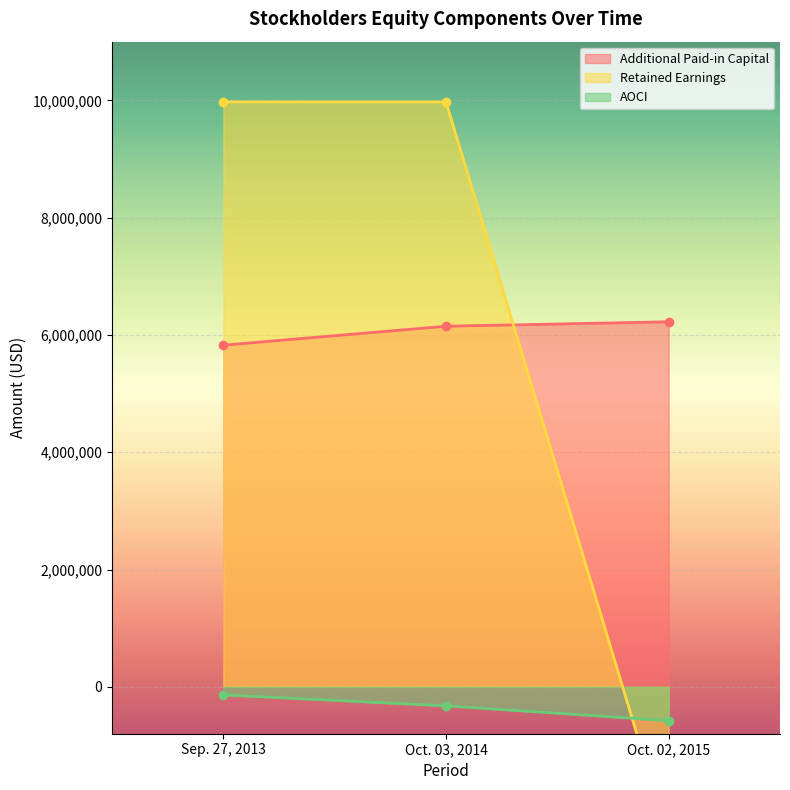

What is the maximum value shown in the chart?

9974000